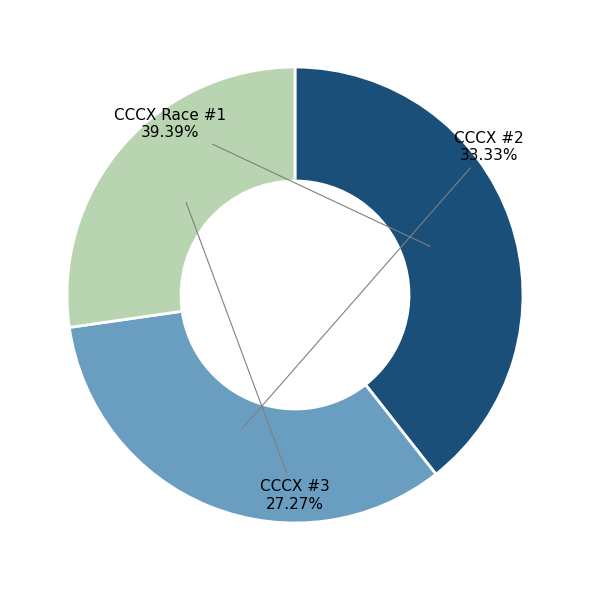

What percentage is NOT represented by CCCX Race #1?

60.6%